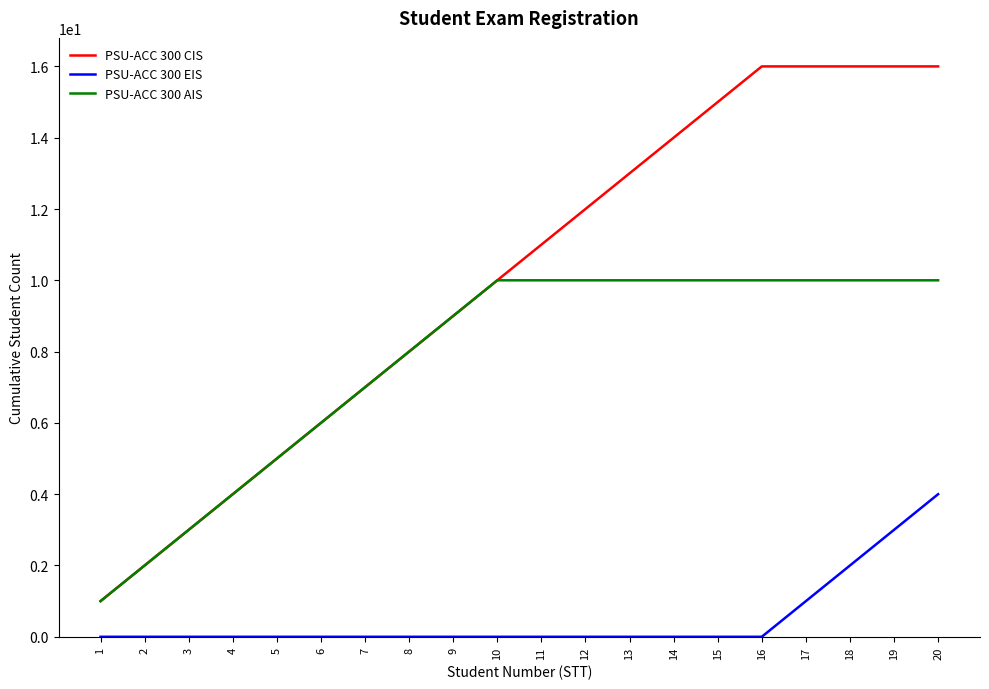

Which series has the widest spread of values?

PSU-ACC 300 CIS